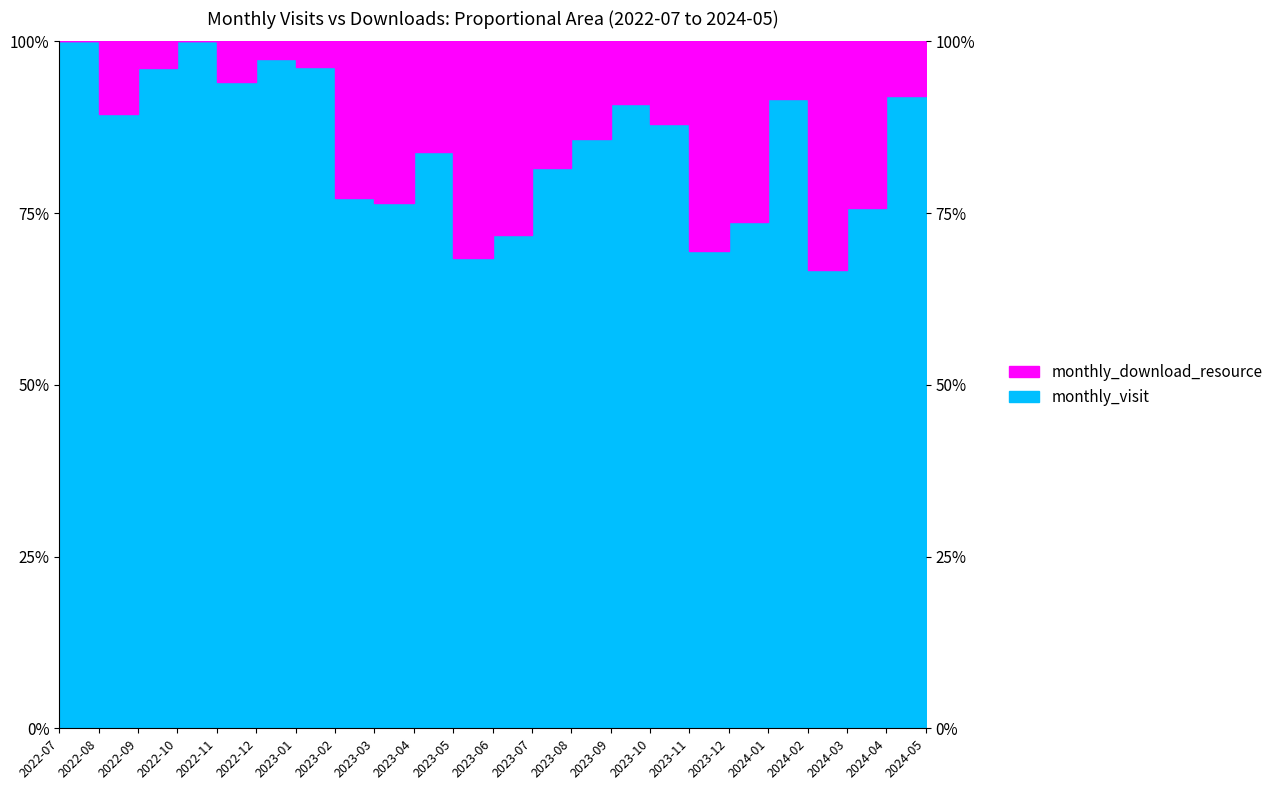

Reading left to right, what are all the values shown in this chart?

2022-07=100.0	2022-08=89.5	2022-09=96.2	2022-10=100.0	2022-11=94.1	2022-12=97.5	2023-01=96.3	2023-02=77.1	2023-03=76.5	2023-04=83.9	2023-05=68.4	2023-06=71.9	2023-07=81.6	2023-08=85.7	2023-09=90.9	2023-10=88.0	2023-11=69.4	2023-12=73.7	2024-01=91.7	2024-02=66.7	2024-03=75.7	2024-04=92.0	2024-05=100.0